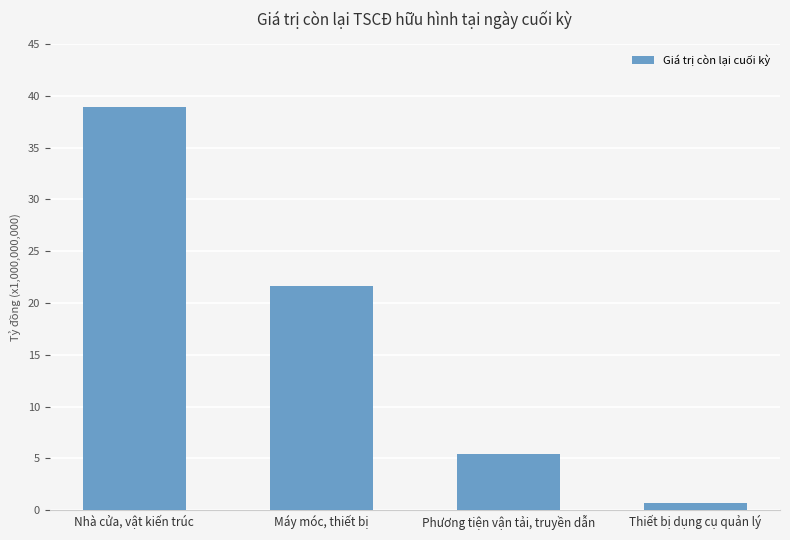

What is the value of the 1st bar from the left?

38919387136